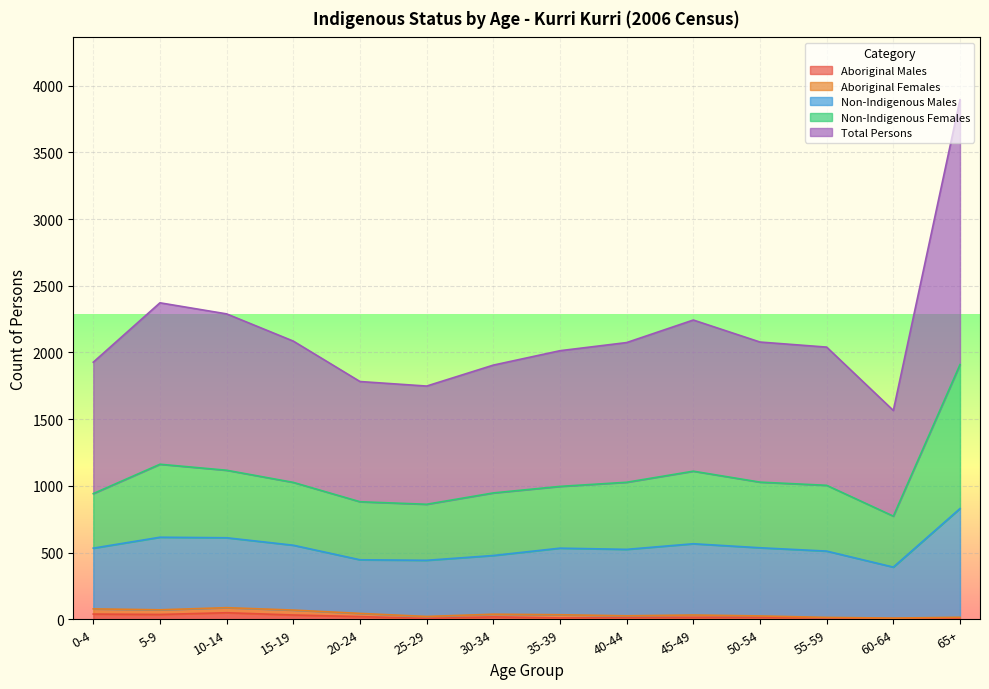

Is the value of Non-Indigenous Females at 40-44 greater than the value of Aboriginal Males at 50-54?

Yes